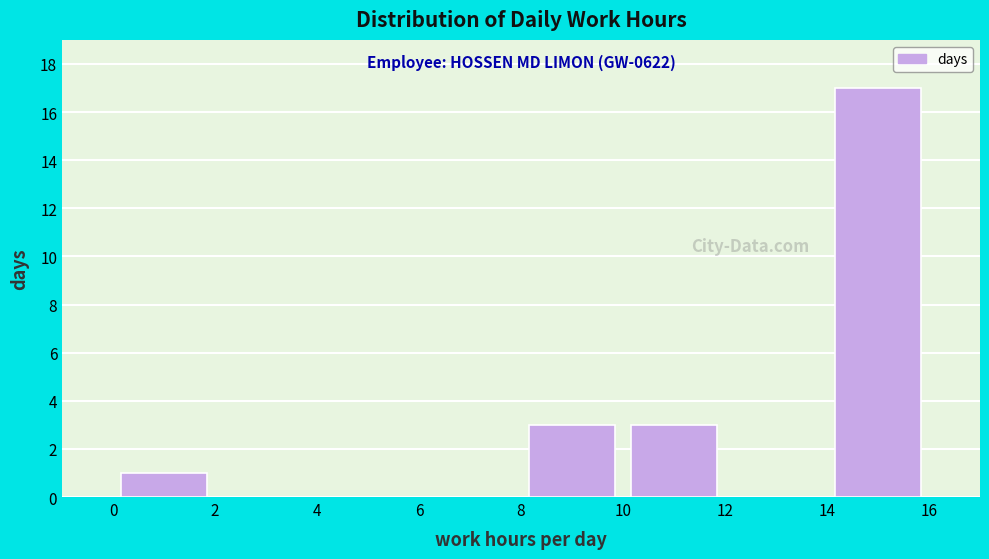

Which range on the x-axis has the tallest bar?

14 to 16